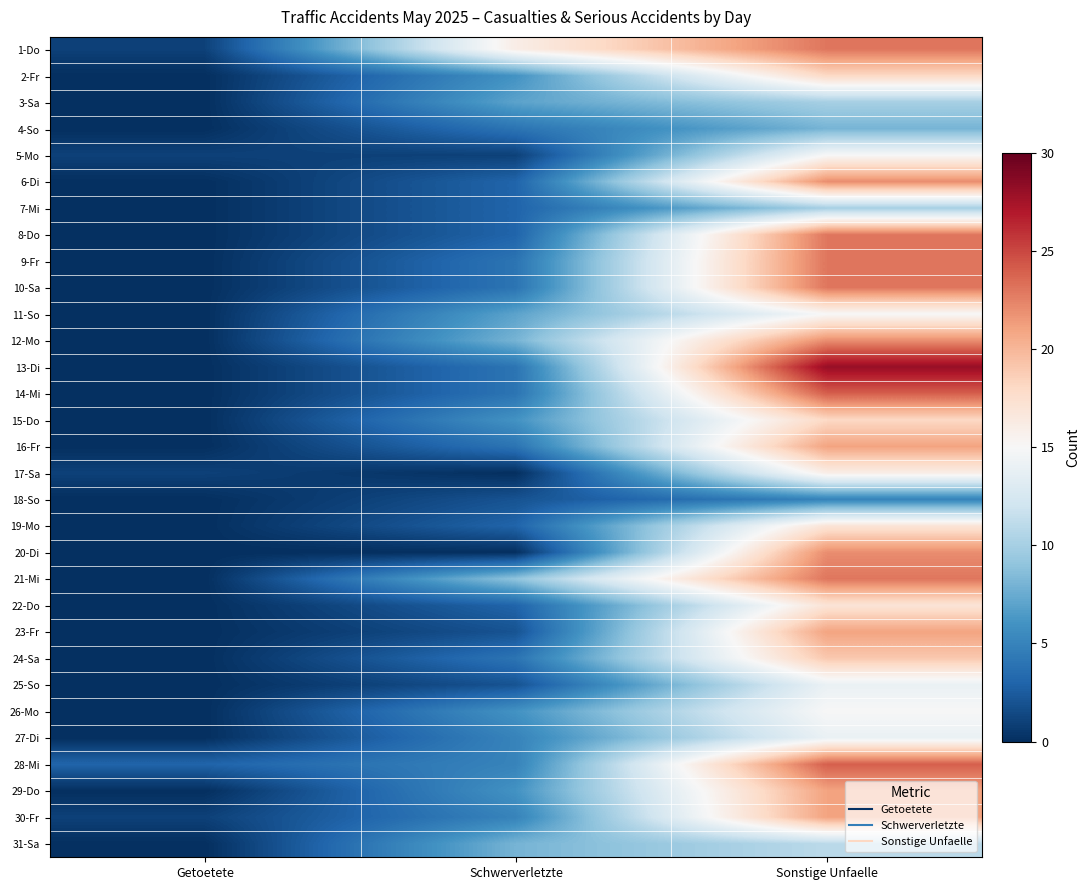

Which has a higher value, Sonstige Unfaelle or Getoetete?

Sonstige Unfaelle